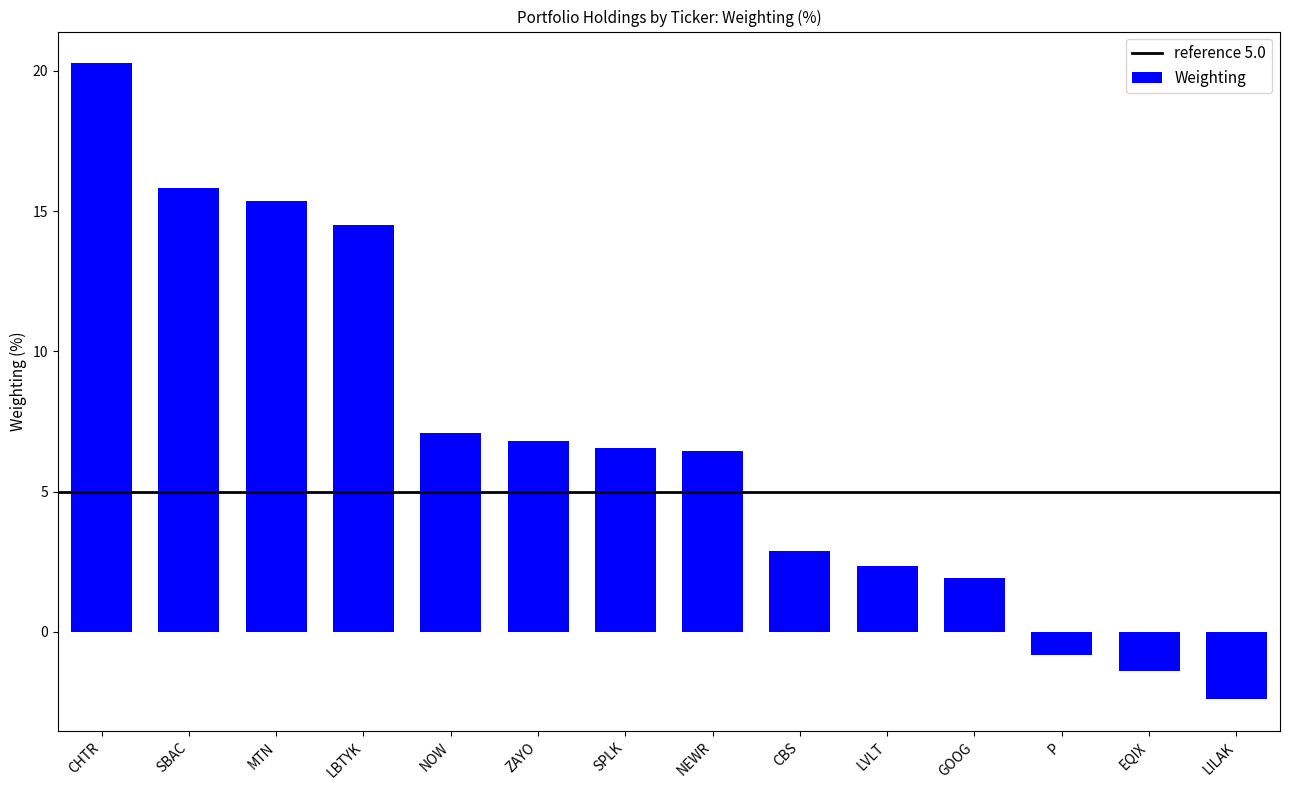

Reading left to right, extract all data points from this chart.

CHTR=20.3	SBAC=15.8	MTN=15.4	LBTYK=14.5	NOW=7.1	ZAYO=6.8	SPLK=6.6	NEWR=6.4	CBS=2.9	LVLT=2.3	GOOG=1.9	P=-0.8	EQIX=-1.4	LILAK=-2.4